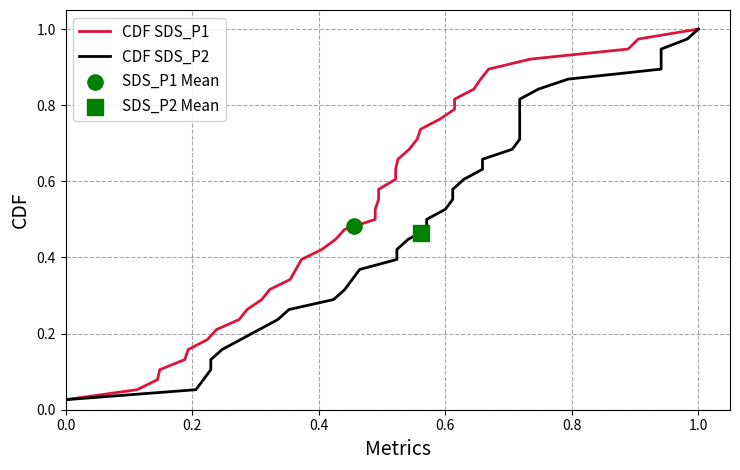

Which series contains the lowest Y value?

CDF SDS_P1